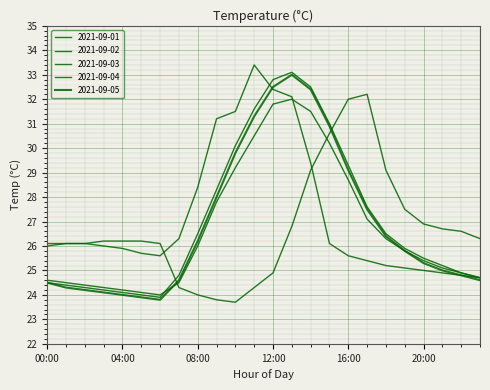

In 2021-09-01, how many points are higher than both neighbors (excluding endpoints)?

1